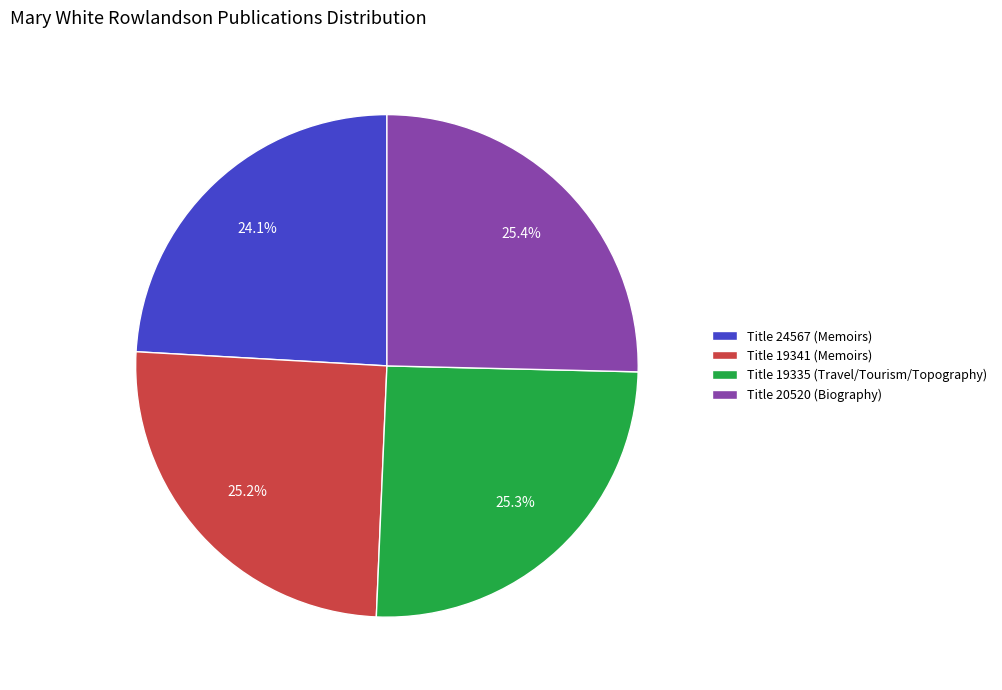

Does any single category account for the majority?

No